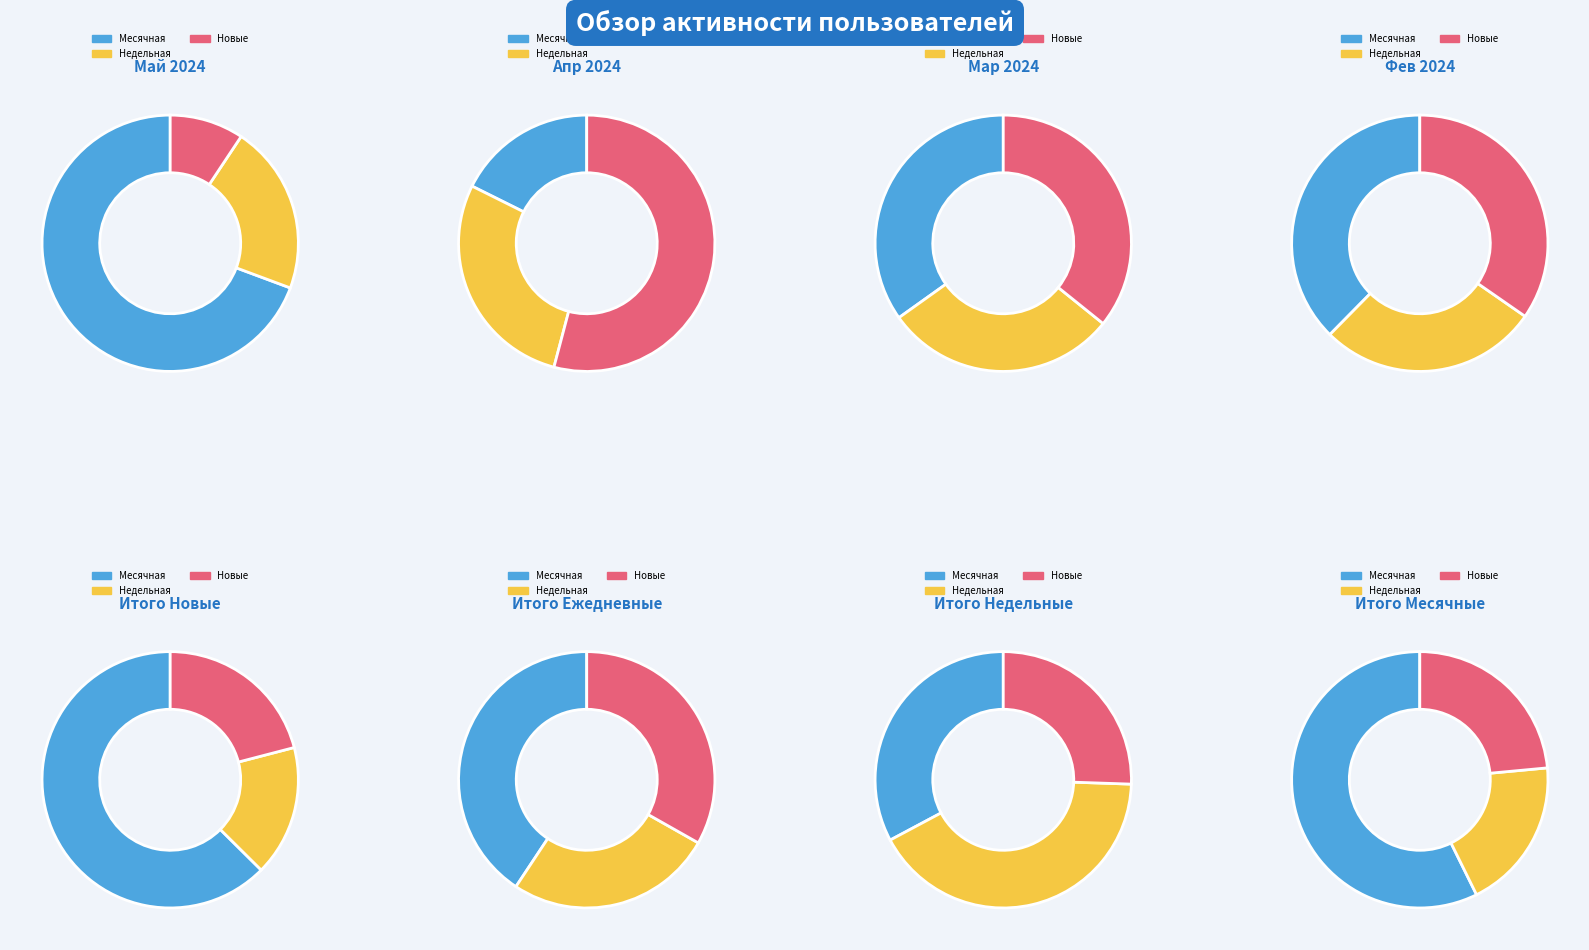

Which category accounts for the majority?

Месячная